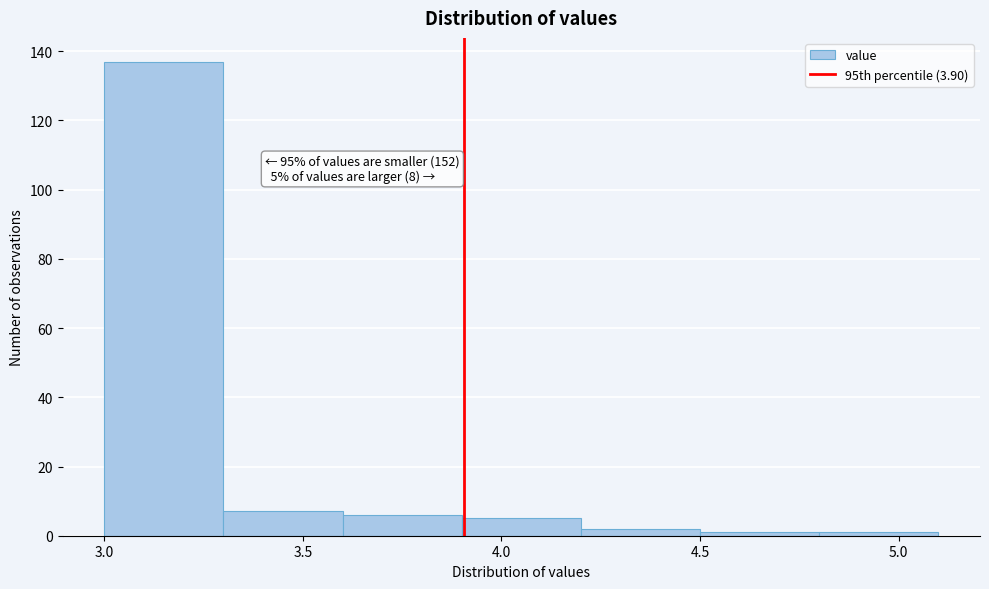

Which range on the x-axis has the tallest bar?

3.0 to 3.3